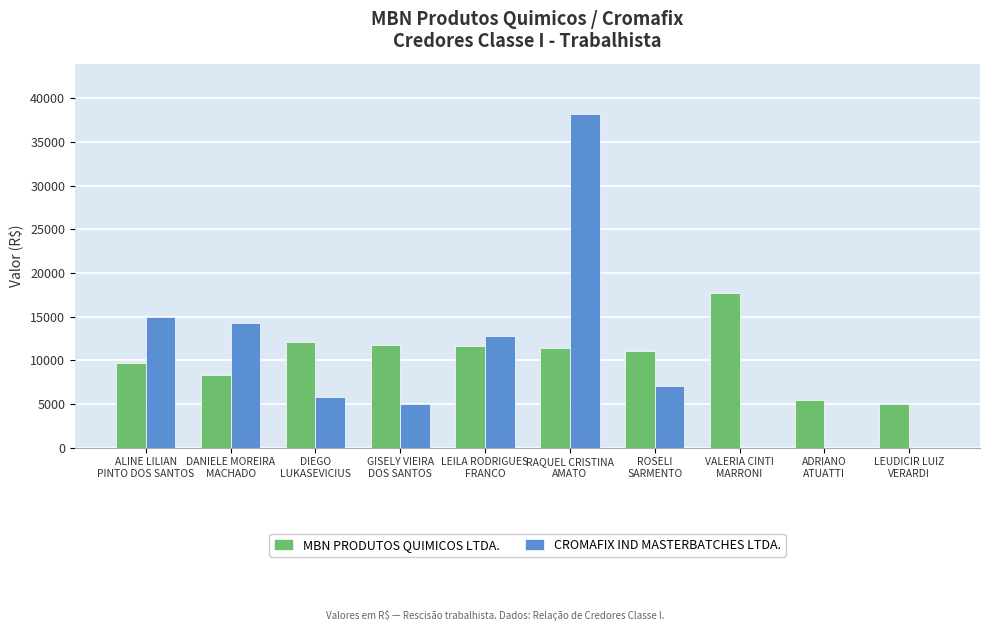

What is the sum of all MBN PRODUTOS QUIMICOS LTDA. values?

104308.0